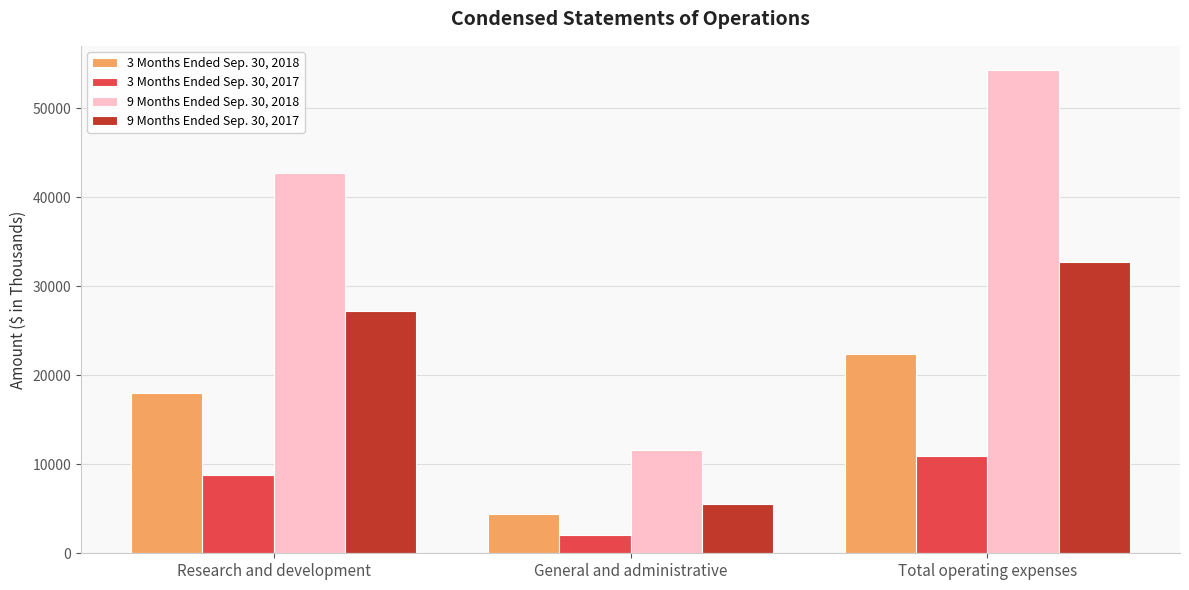

Reading right to left, list all the values displayed in this chart.

3 Months Ended Sep. 30, 2018: 22367	4383	17984
3 Months Ended Sep. 30, 2017: 10893	2051	8842
9 Months Ended Sep. 30, 2018: 54321	11588	42733
9 Months Ended Sep. 30, 2017: 32721	5509	27212